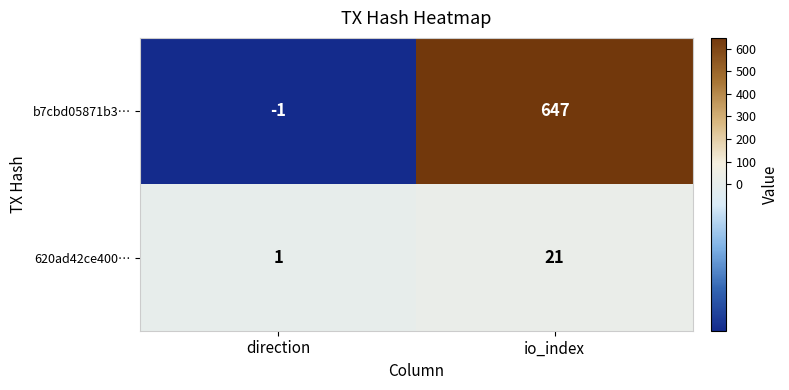

True or false: 620ad42ce400… has a value of 28 at io_index.

False